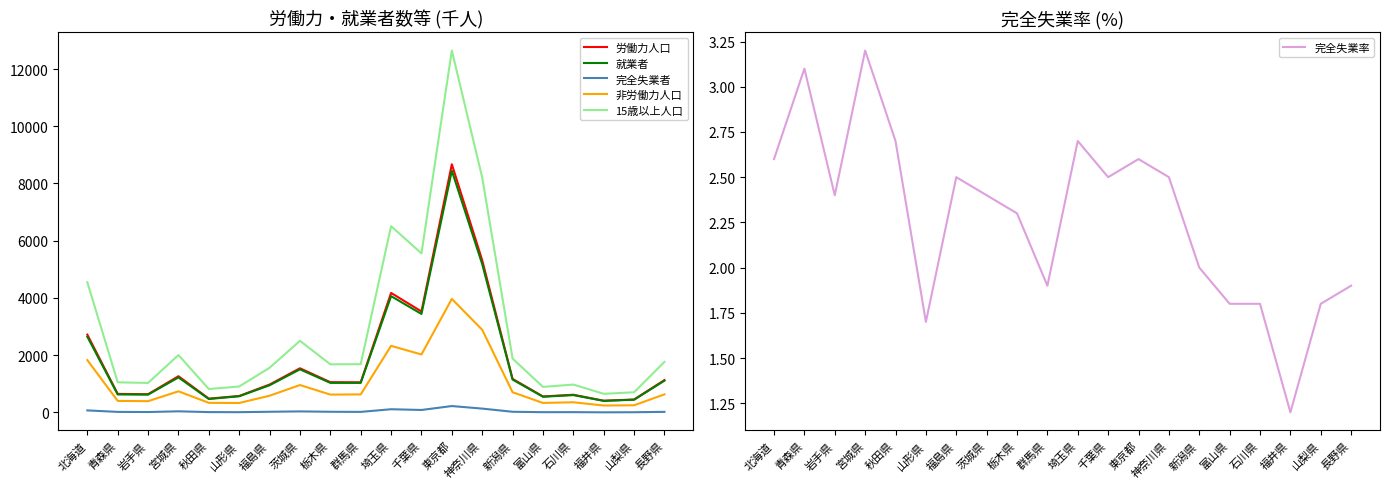

Reading right to left, what are all the values shown in this chart?

労働力人口: 1132.0	453.0	410.0	619.0	559.0	1173.0	5318.0	8671.0	3529.0	4176.0	1054.0	1058.0	1544.0	975.0	576.0	483.0	1266.0	638.0	649.0	2719.0
就業者: 1111.0	445.0	405.0	607.0	549.0	1149.0	5183.0	8447.0	3442.0	4064.0	1033.0	1034.0	1507.0	951.0	566.0	470.0	1225.0	623.0	629.0	2647.0
完全失業者: 21.0	8.0	5.0	11.0	10.0	24.0	135.0	224.0	87.0	113.0	20.0	24.0	37.0	24.0	10.0	13.0	40.0	15.0	20.0	72.0
非労働力人口: 633.0	251.0	243.0	356.0	333.0	707.0	2889.0	3969.0	2026.0	2328.0	631.0	624.0	958.0	585.0	331.0	336.0	739.0	394.0	404.0	1829.0
15歳以上人口: 1766.0	705.0	652.0	975.0	893.0	1882.0	8210.0	12645.0	5558.0	6509.0	1687.0	1682.0	2503.0	1562.0	907.0	819.0	2006.0	1032.0	1053.0	4550.0
完全失業率: 1.9	1.8	1.2	1.8	1.8	2.0	2.5	2.6	2.5	2.7	1.9	2.3	2.4	2.5	1.7	2.7	3.2	2.4	3.1	2.6